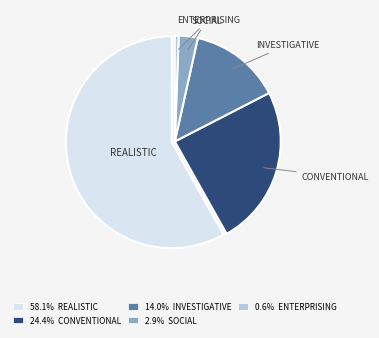

Does any single category account for the majority?

Yes